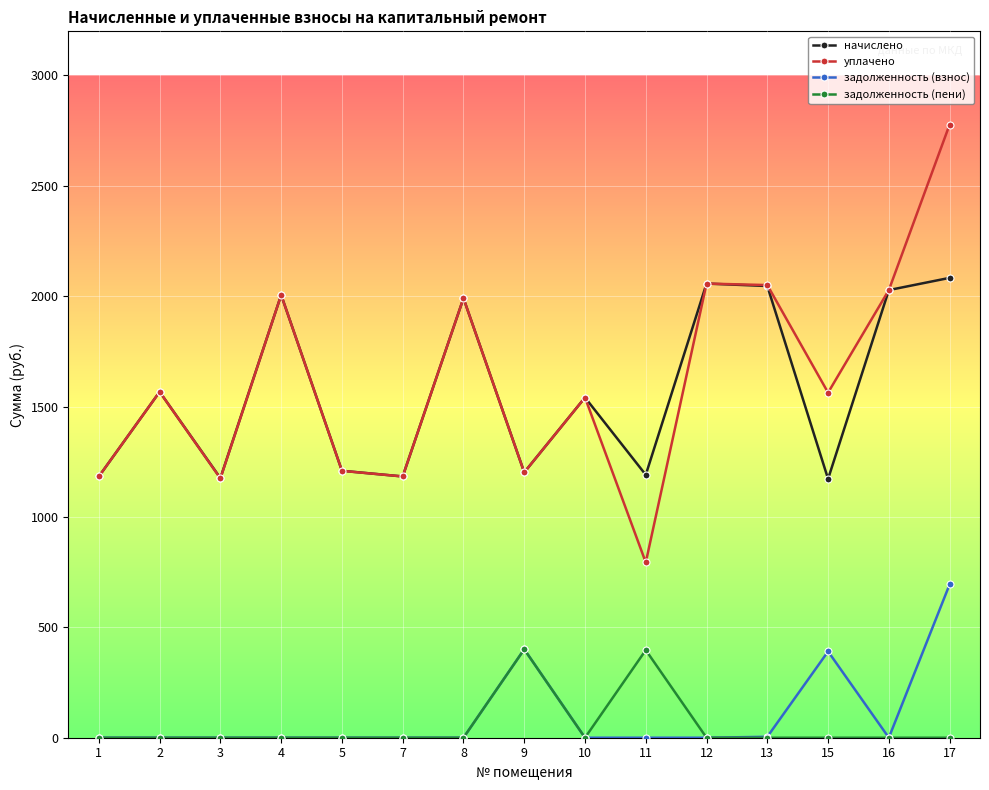

Which series has the widest spread of values?

уплачено